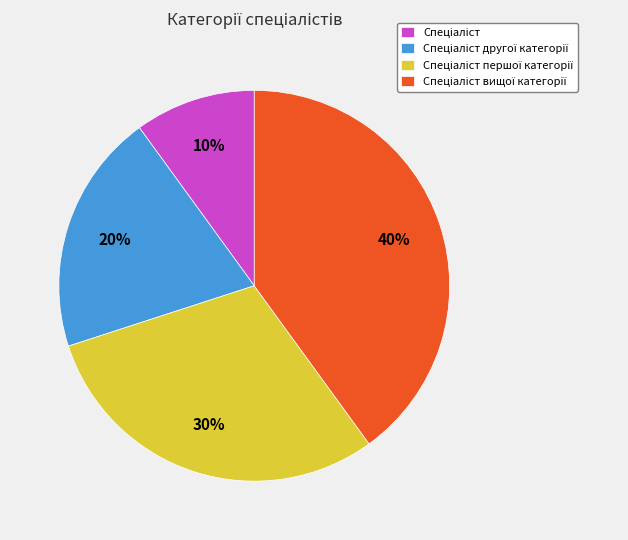

To the nearest percent, what is the difference between the largest and smallest slice percentages?

30%